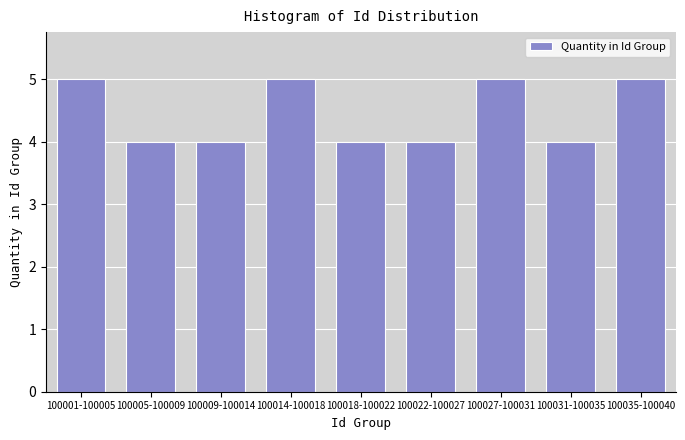

Reading left to right, list all the values displayed in this chart.

100001-100005=5	100005-100009=4	100009-100014=4	100014-100018=5	100018-100022=4	100022-100027=4	100027-100031=5	100031-100035=4	100035-100040=5